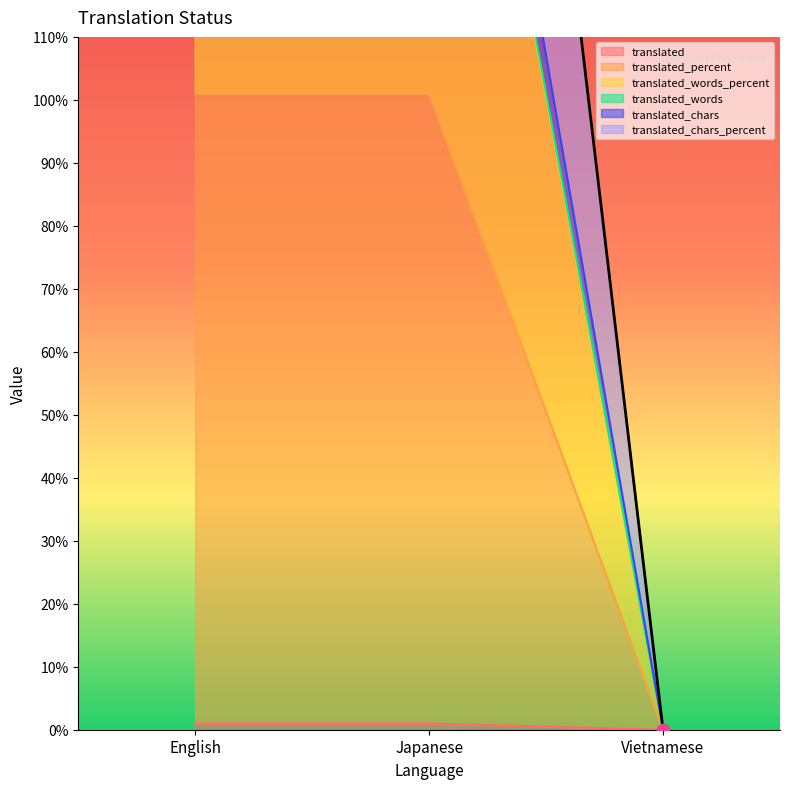

Which series has the widest spread of Y values?

translated_chars_percent